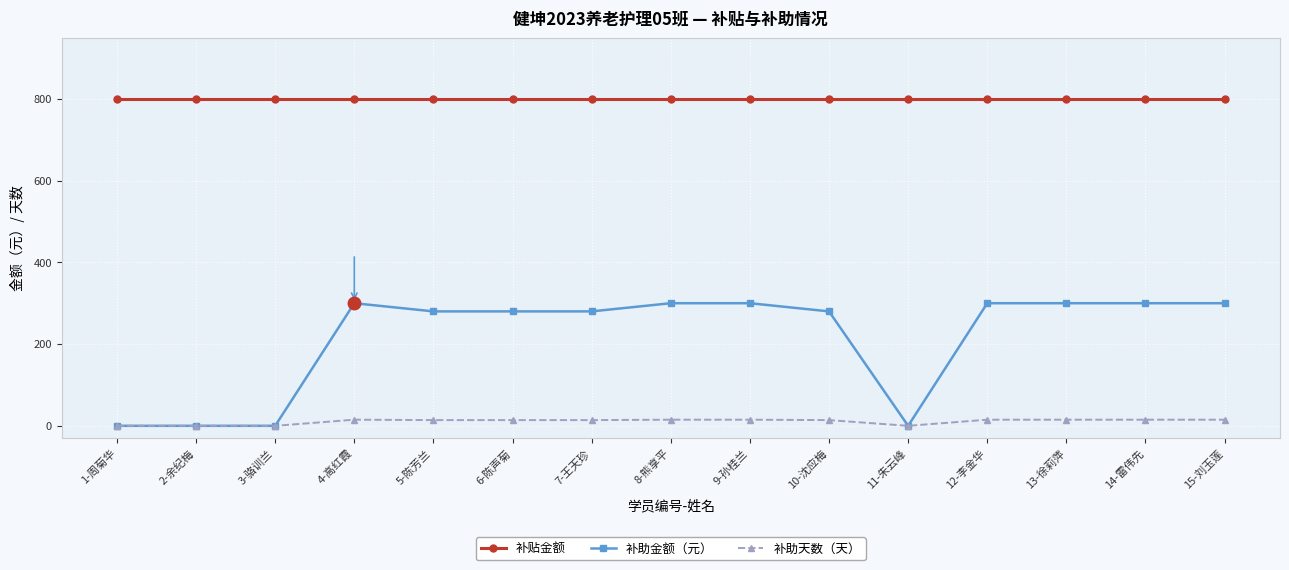

What is the maximum value shown in the chart?

800